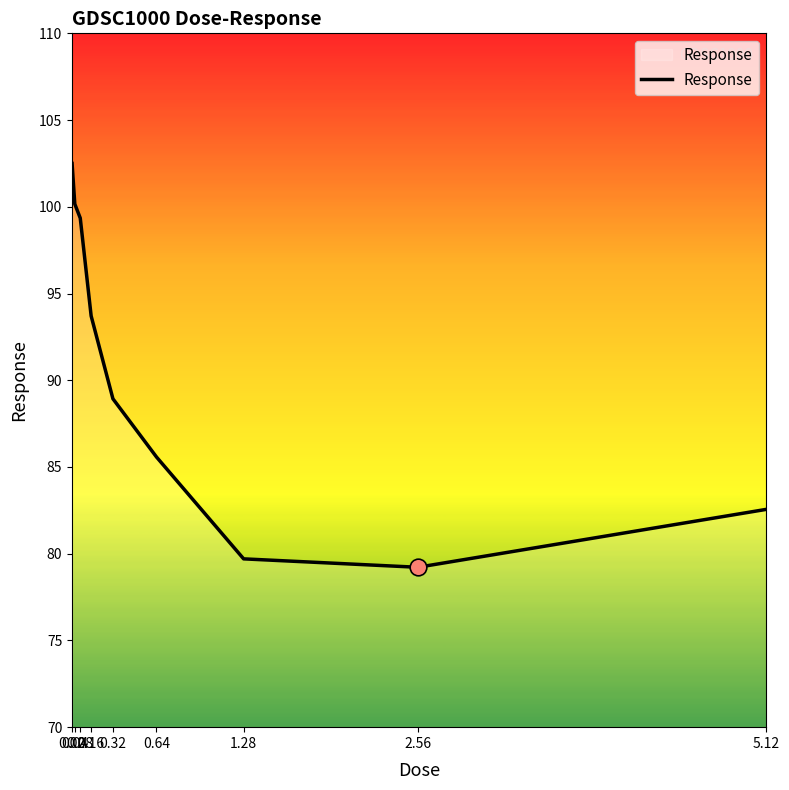

Reading left to right, extract all data points from this chart.

0.02=102.5	0.04=100.2	0.08=99.3	0.16=93.7	0.32=88.9	0.64=85.6	1.28=79.7	2.56=79.2	5.12=82.6